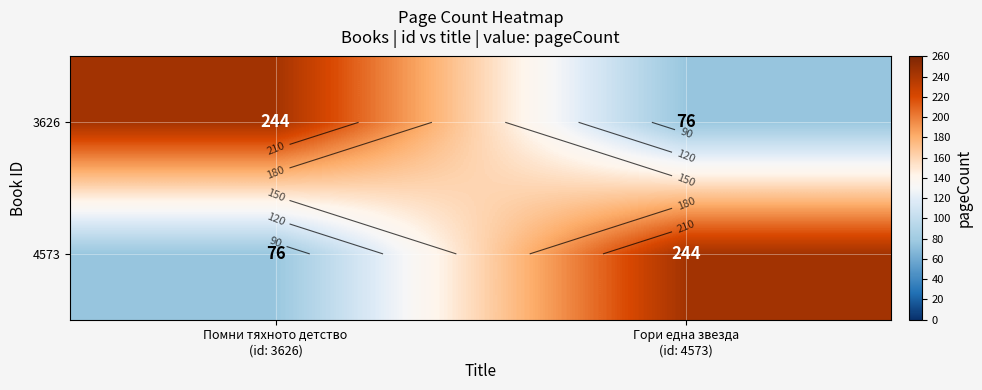

At which category does the chart reach its minimum across all series?

Гори една звезда
(id: 4573)